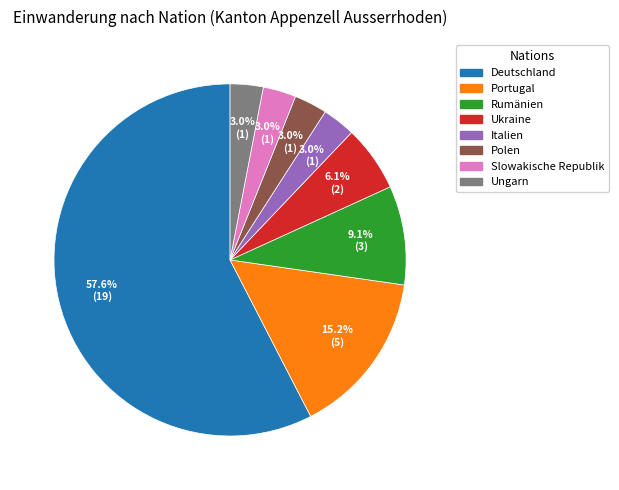

What is the largest slice in the pie chart?

Deutschland